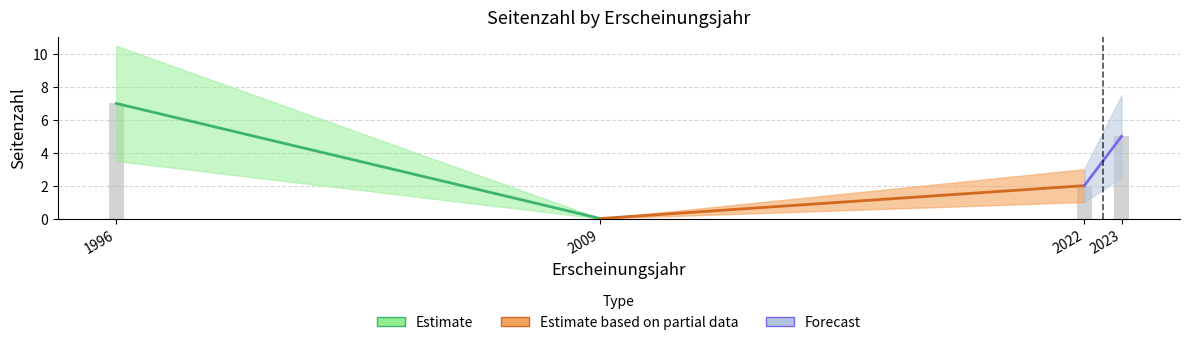

What is the greatest value displayed?

7